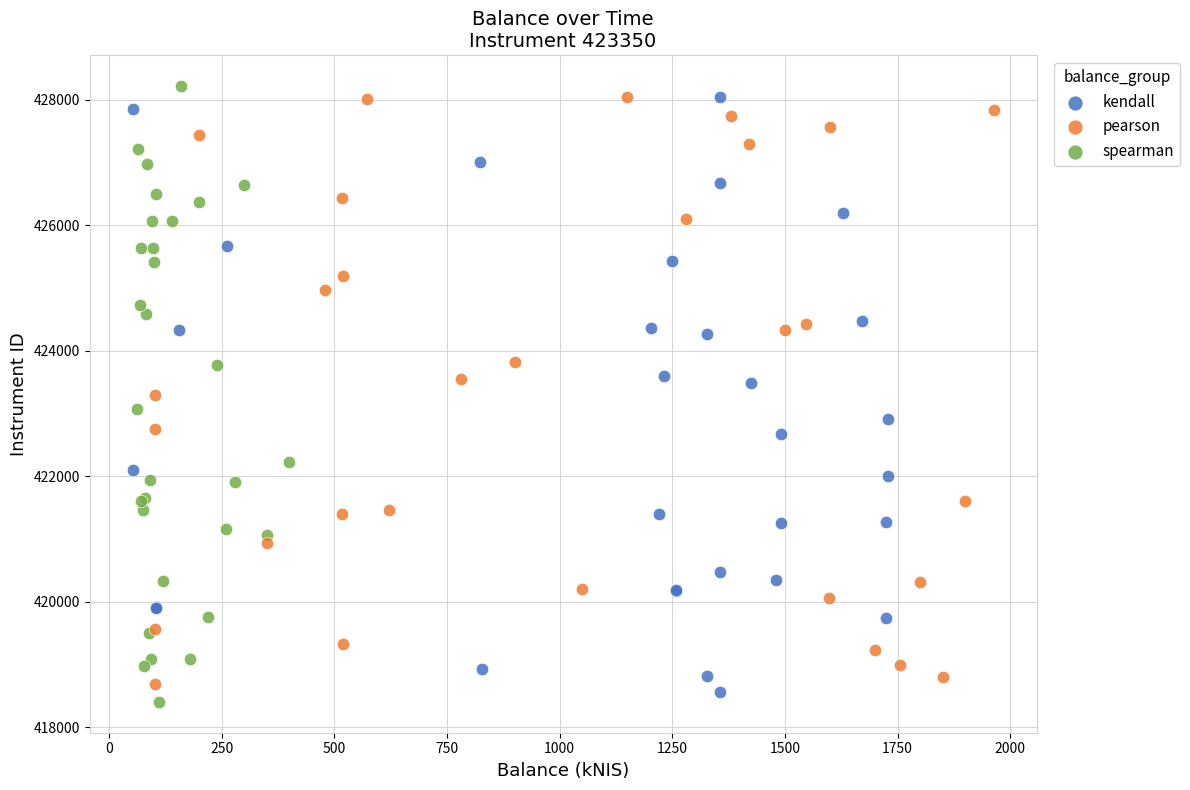

What are all the series names shown in the legend?

kendall, pearson, spearman